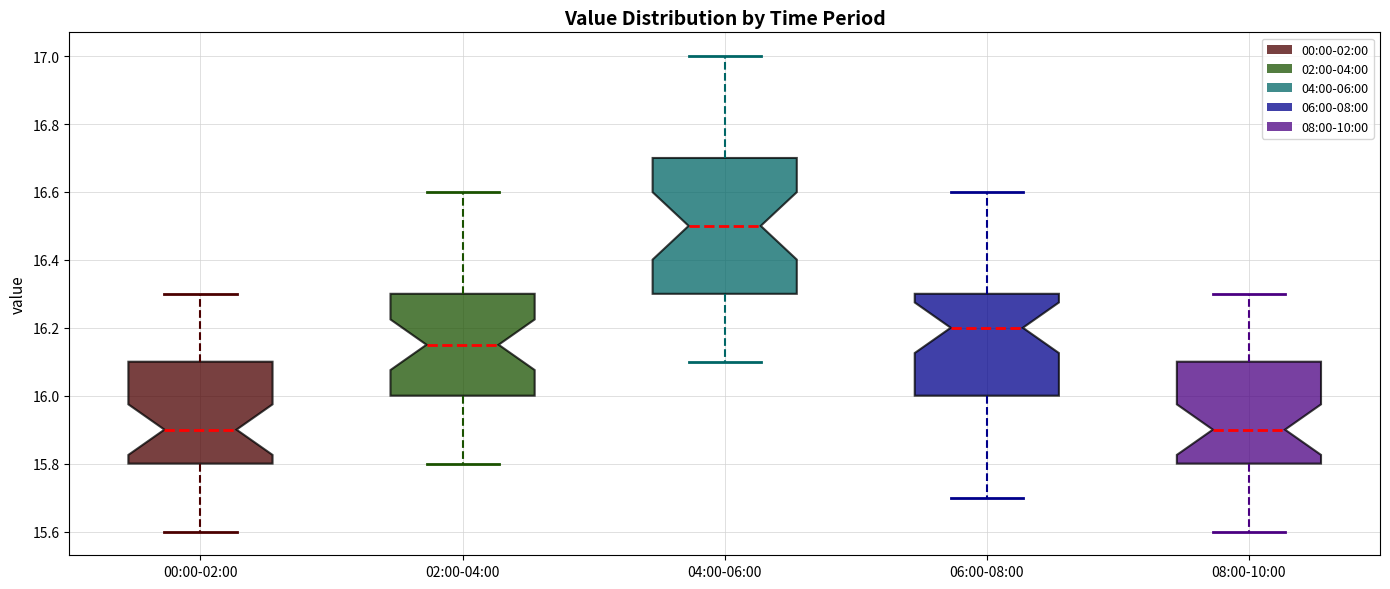

Reading left to right, transcribe this box plot: for each box, give where its median line is, the range the box spans, and where its two whiskers end, as read against the y-axis. The values are not printed on the chart, so give them approximately, as read against the axis.

00:00-02:00: median 15.90, box 15.80 to 16.10, whiskers 15.60 to 16.30
02:00-04:00: median 16.16, box 16.00 to 16.30, whiskers 15.80 to 16.60
04:00-06:00: median 16.50, box 16.30 to 16.70, whiskers 16.10 to 17.00
06:00-08:00: median 16.20, box 16.00 to 16.30, whiskers 15.70 to 16.60
08:00-10:00: median 15.90, box 15.80 to 16.10, whiskers 15.60 to 16.30